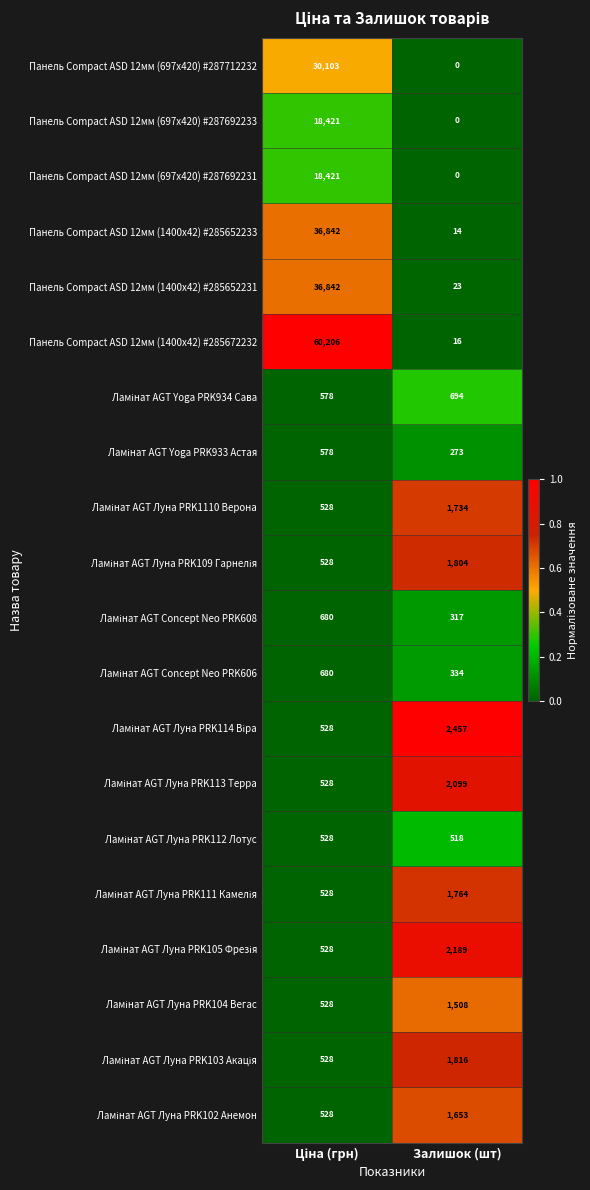

Which series has the largest range (max minus min)?

Панель Compact ASD 12мм (1400x42) #285672232